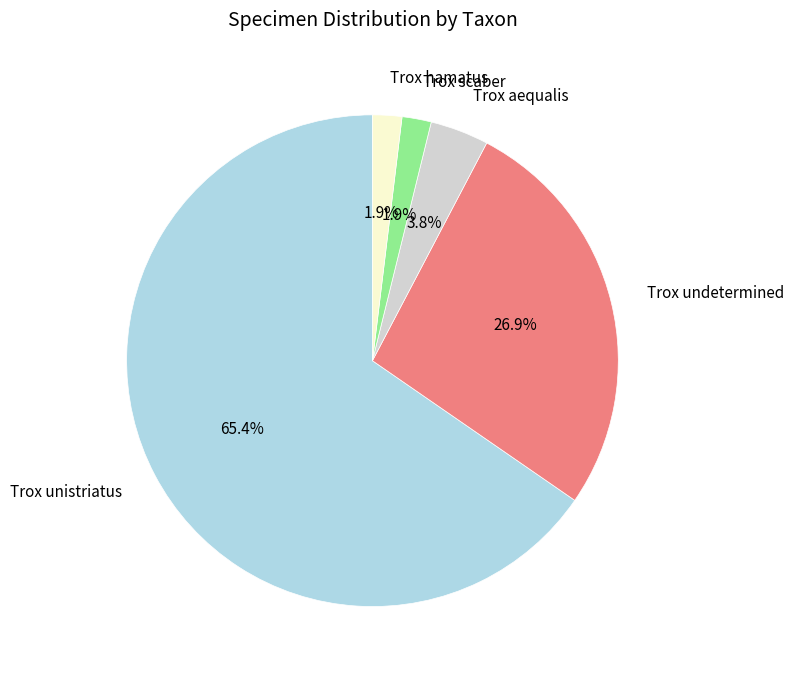

Between Trox aequalis and Trox unistriatus, which is larger?

Trox unistriatus